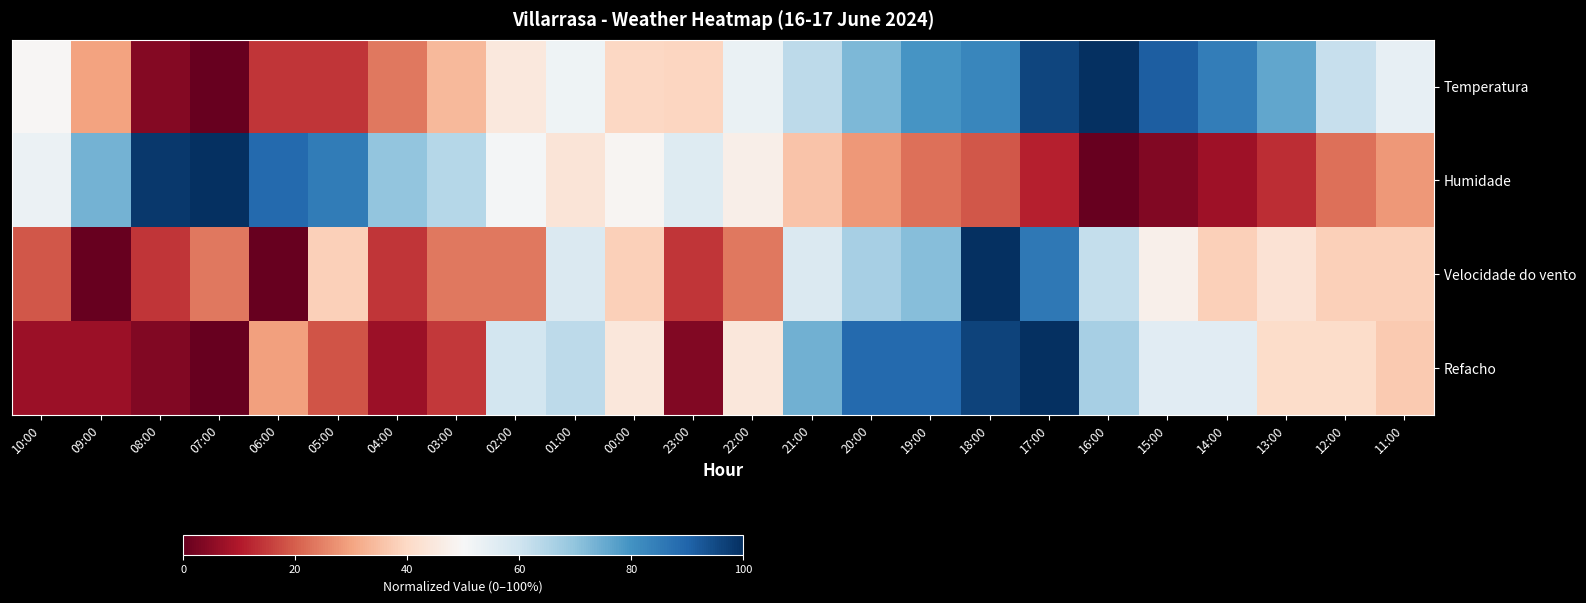

Between 01:00 and 13:00, which series saw the biggest shift?

Humidade